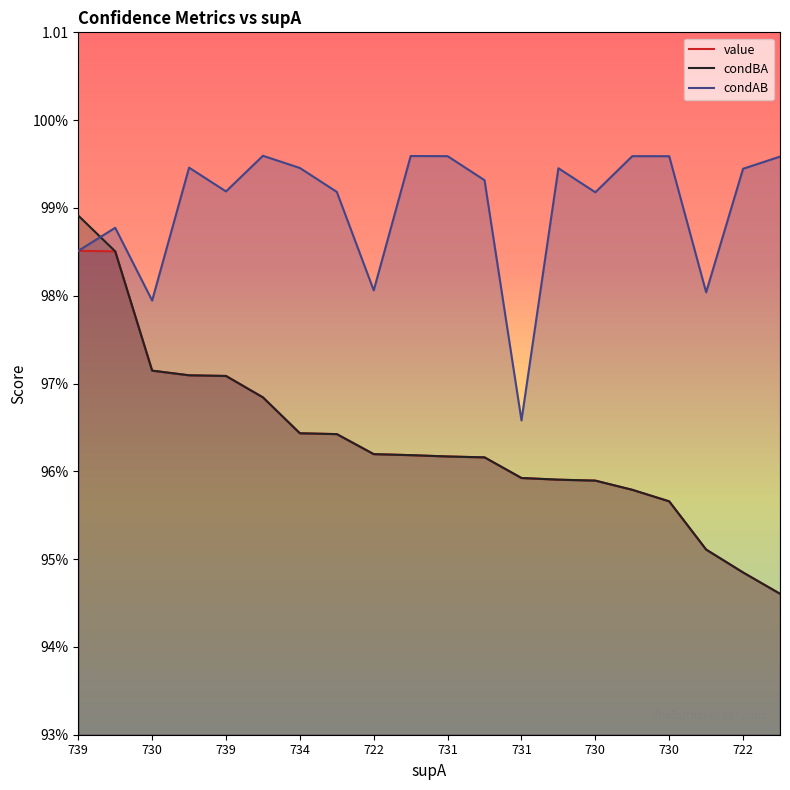

What is the sum of all condAB values?

19.8